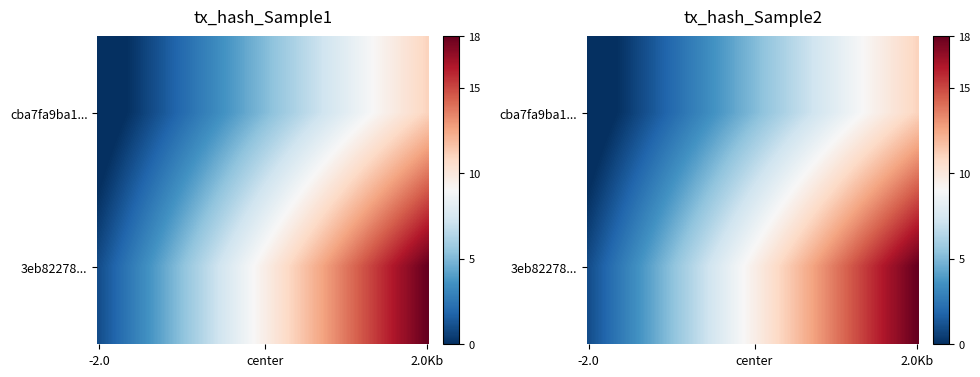

What is the average value of the 3eb822788d3db9d2d434a4e1cd64a15d3834a85 series?

10